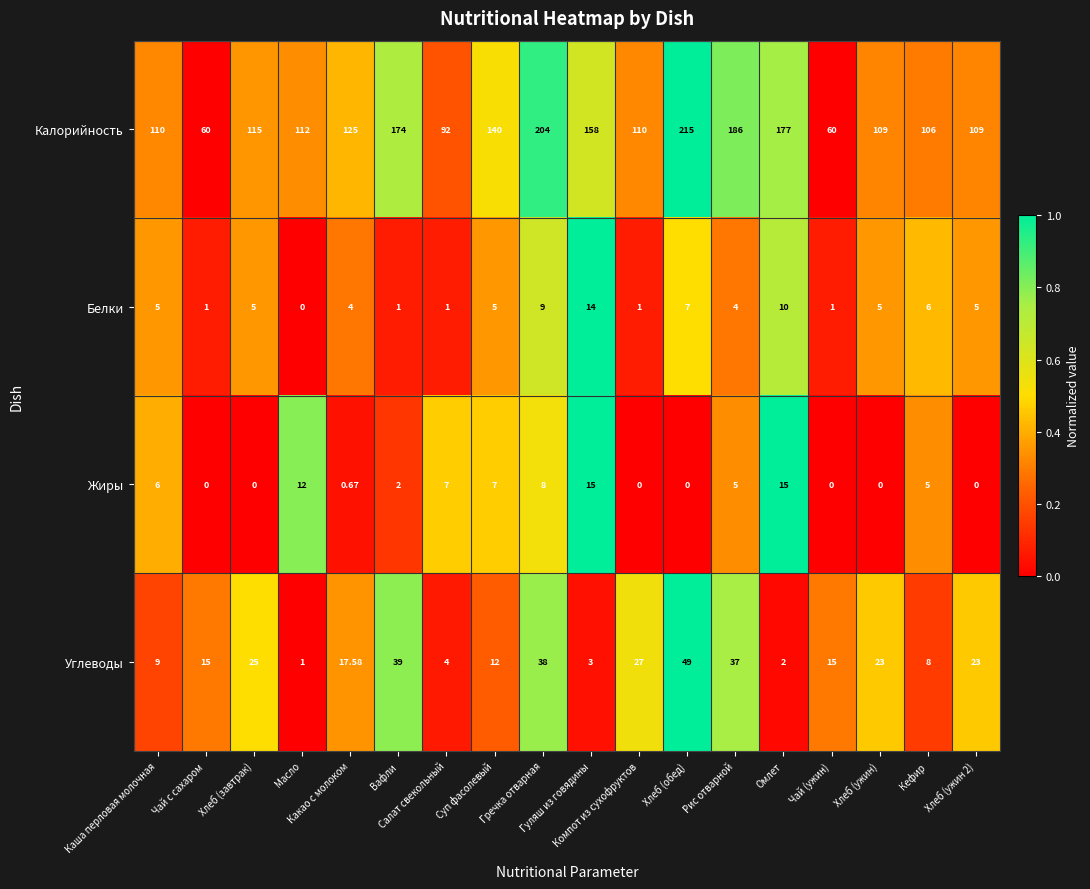

Which series has the largest total across all categories?

Калорийность